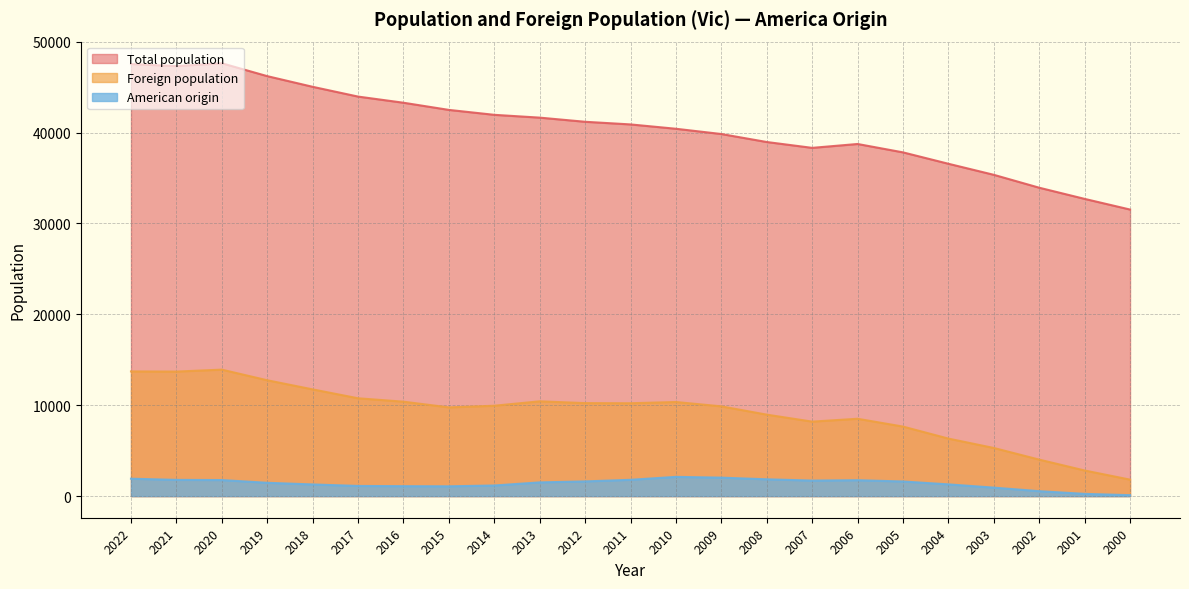

Which label corresponds to the largest value in the chart?

2020